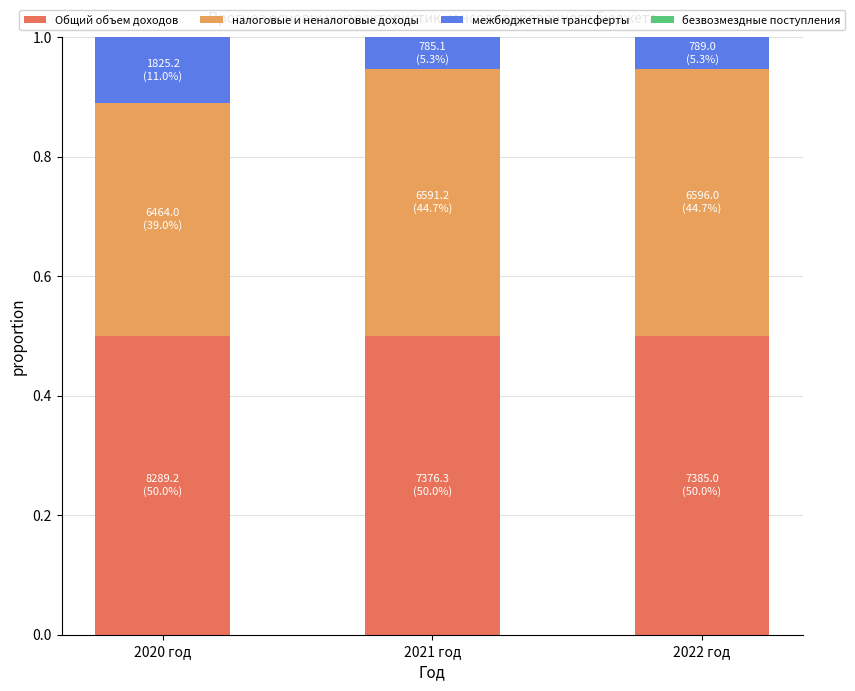

Reading left to right, what are the values for Общий объем доходов?

0.5	0.5	0.5